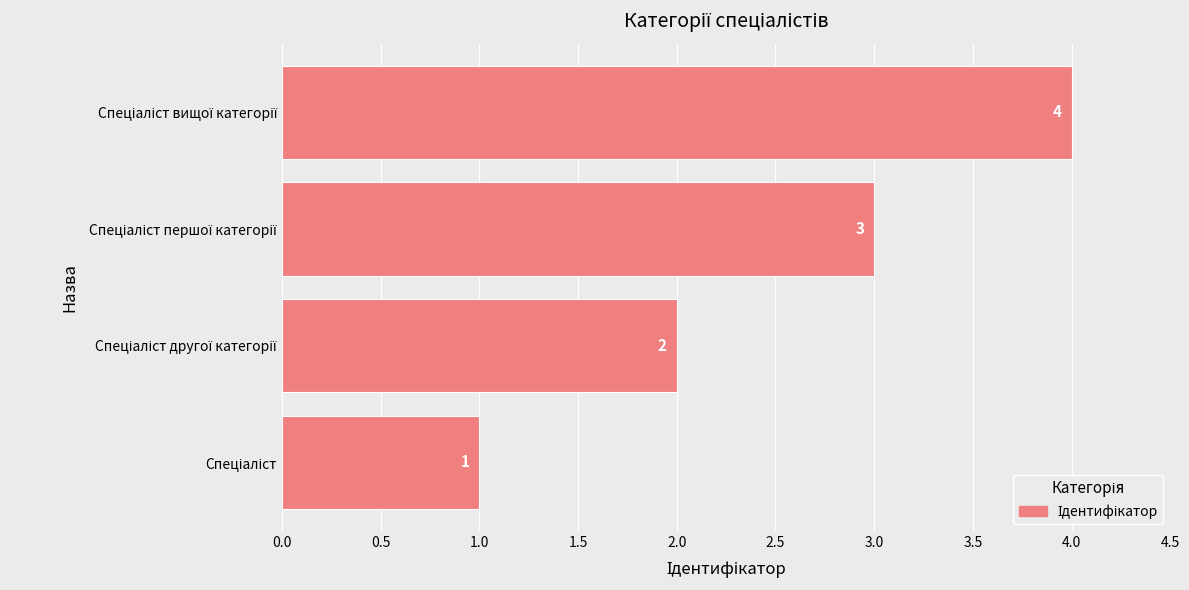

What is the difference between the second highest and minimum values?

2